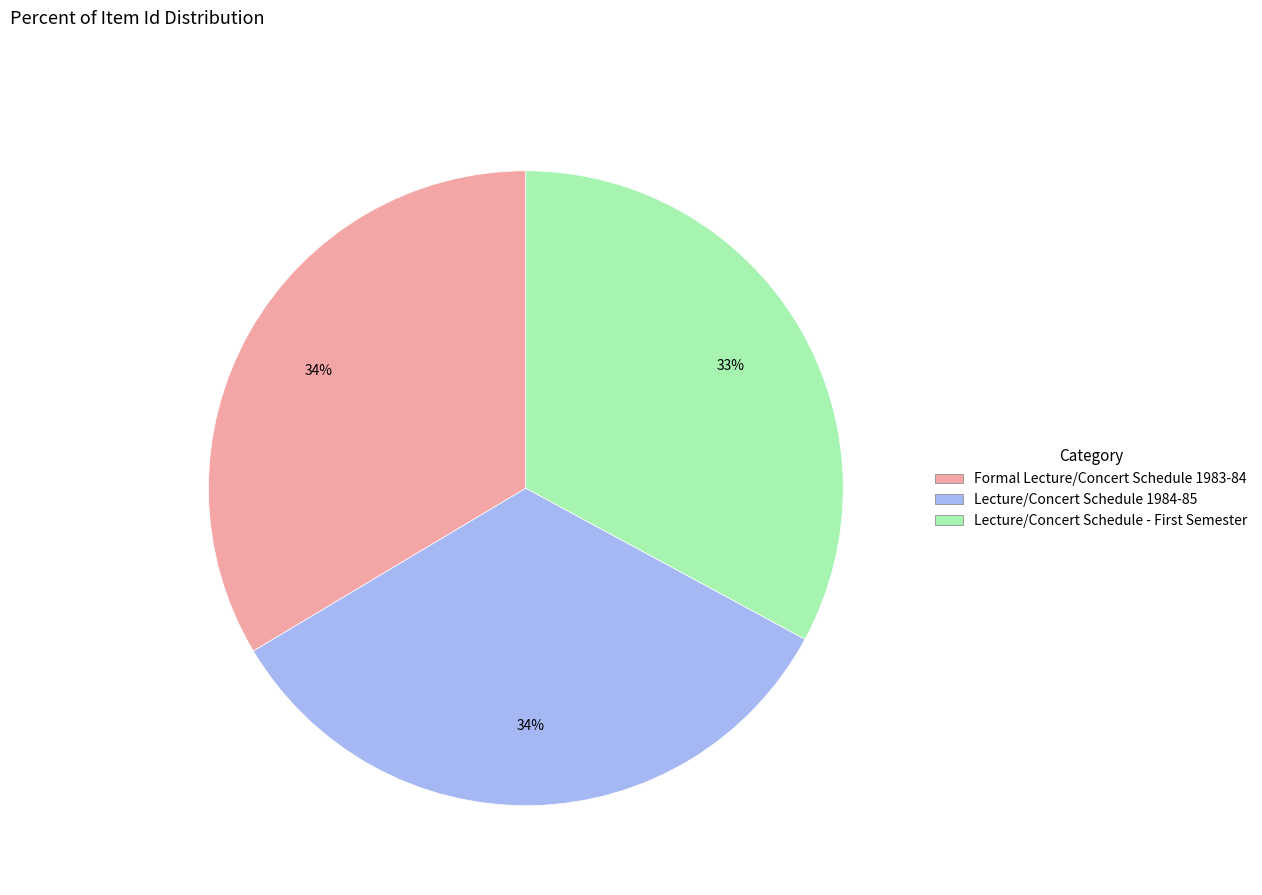

What is the ratio of the value at Lecture/Concert Schedule 1984-85 to the value at Formal Lecture/Concert Schedule 1983-84?

1.0